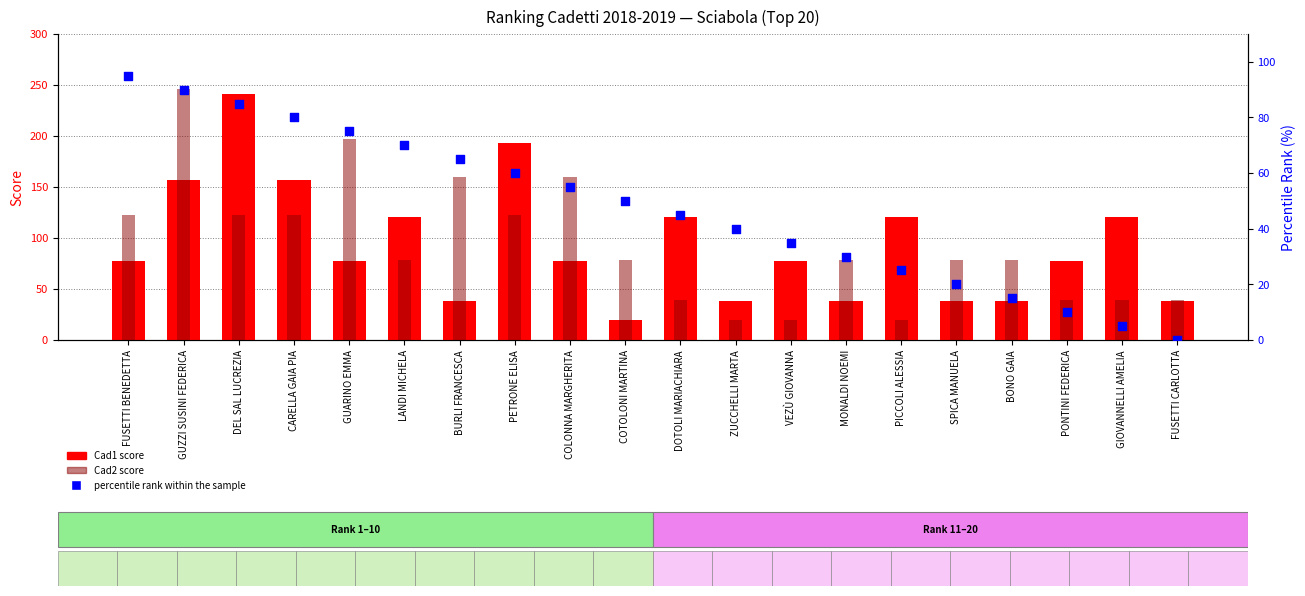

Which series contains the highest Y value?

Cad2 score